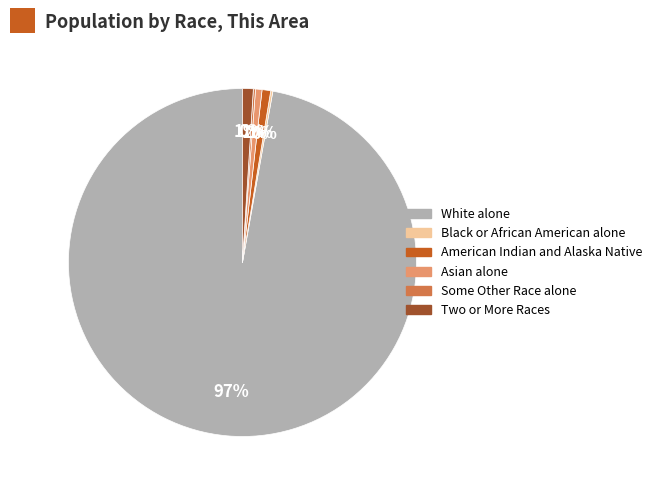

True or false: Two or More Races accounts for 11% of the total.

False